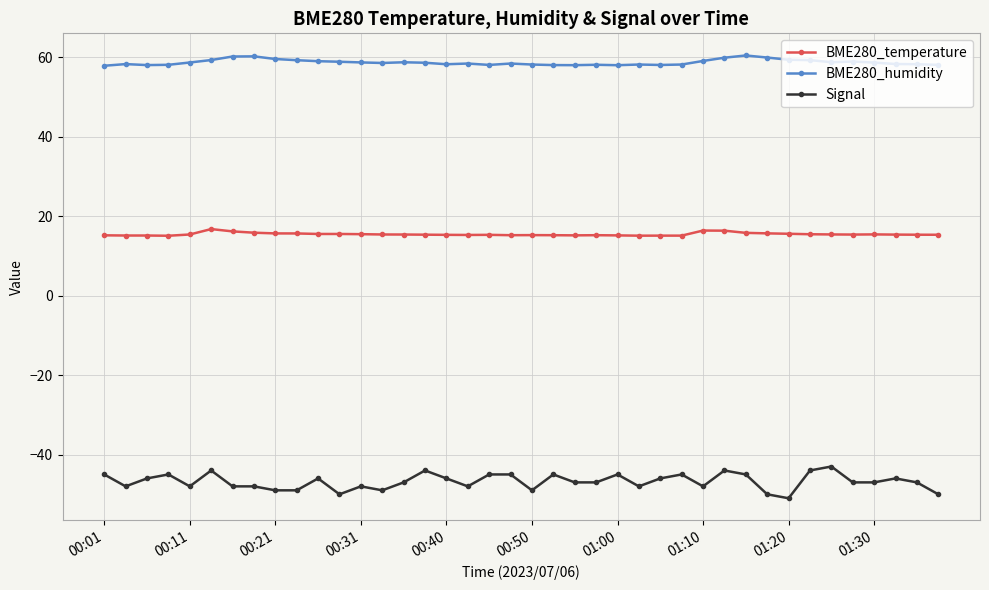

List the series in order of their peak value, highest first.

BME280_humidity, BME280_temperature, Signal